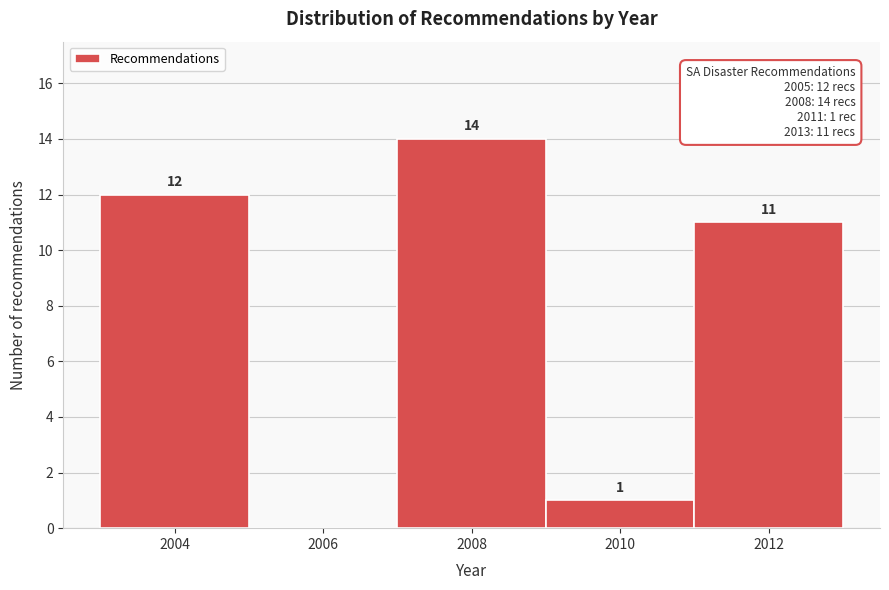

Reading right to left, transcribe all the data shown in this chart.

2012=11	2010=1	2008=14	2006=0	2004=12